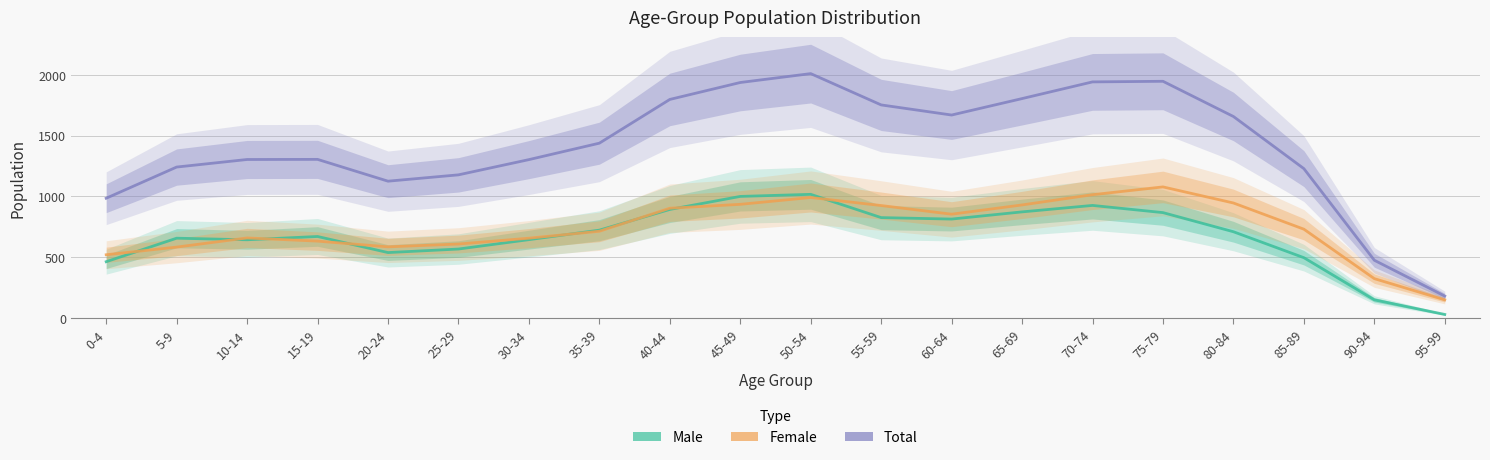

How many times do Female and Male cross each other?

8